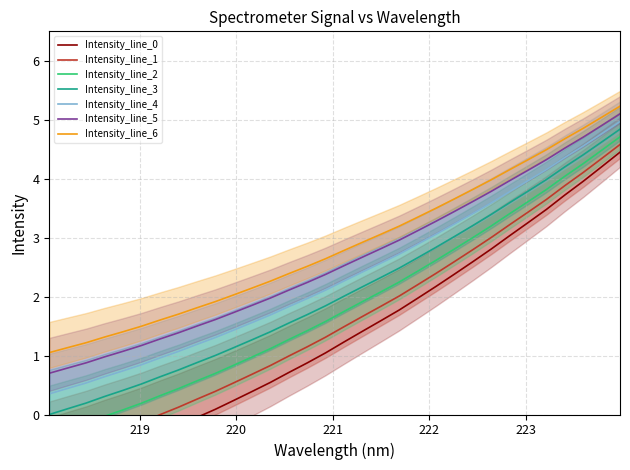

At which category does the chart reach its peak across all series?

223.9802